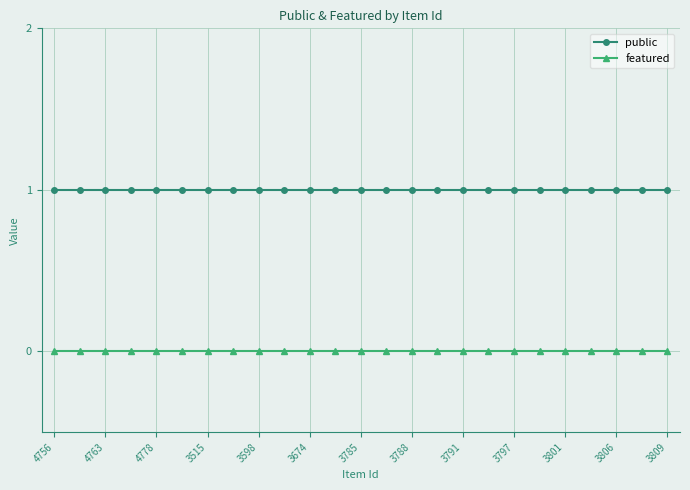

Which series has the largest total across all categories?

public